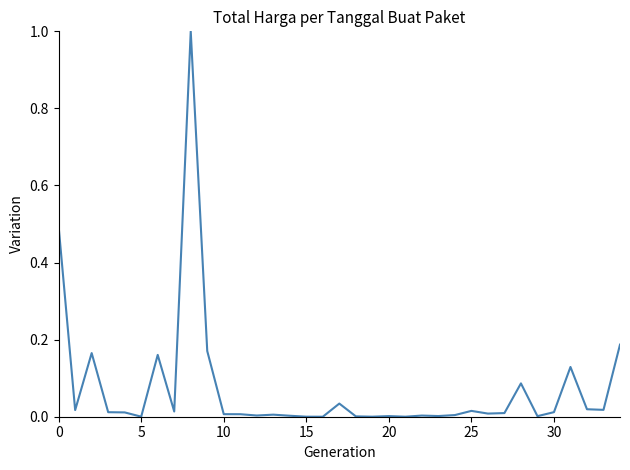

What is the maximum value shown in the chart?

1.0